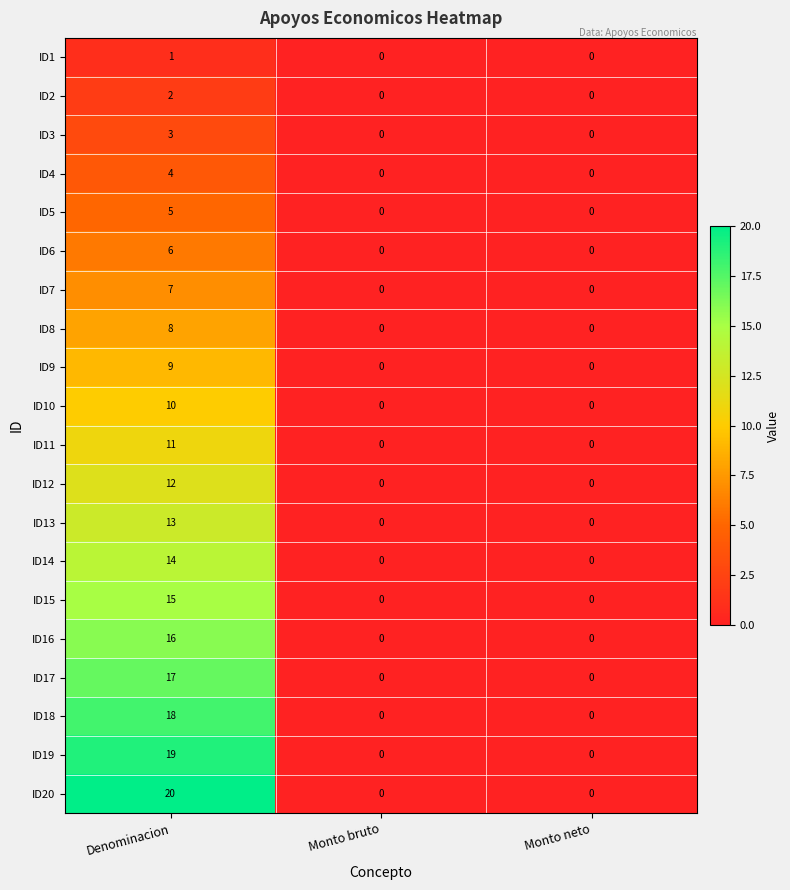

How many series are shown in this chart?

20